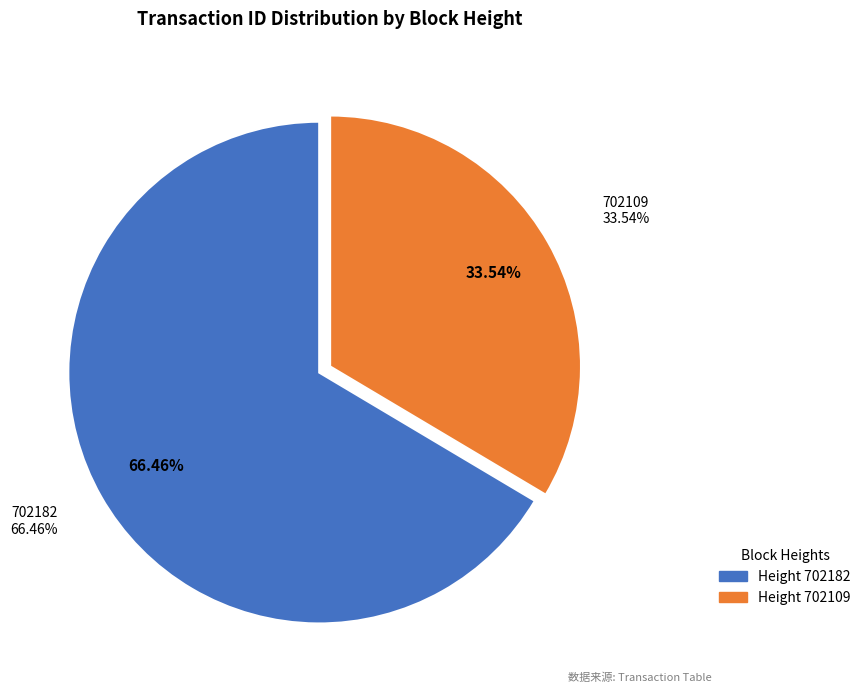

Does 702109 account for over 50% of the chart?

No